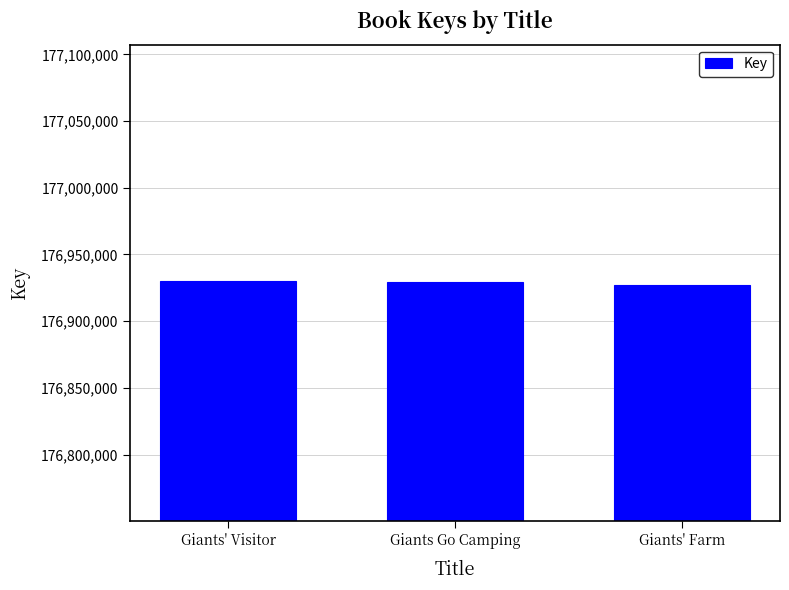

The chart shows a value of 176929045 at Giants Go Camping. True or false?

True